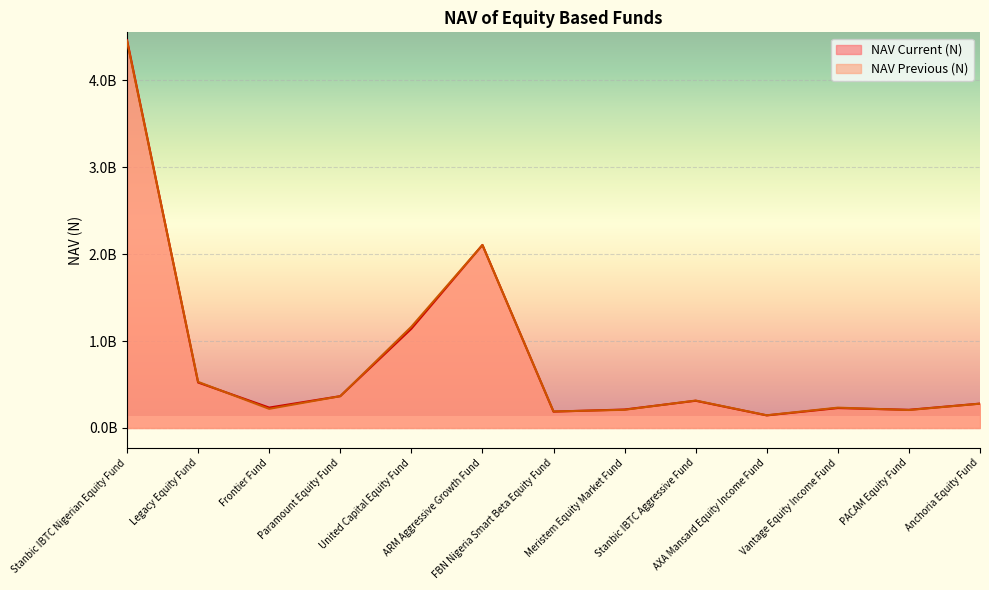

True or false: NAV Previous (N) and NAV Current (N) cross at least once.

True